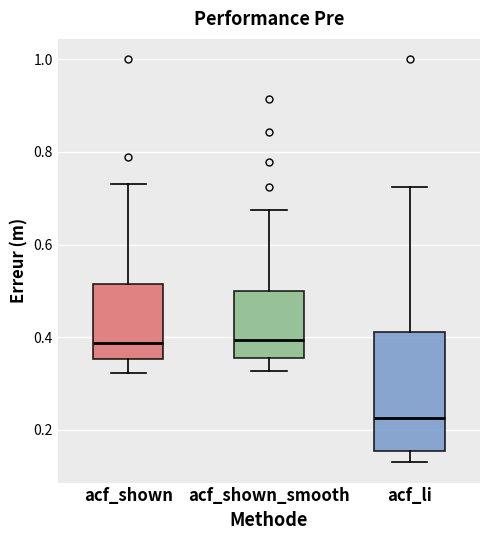

Reading left to right, transcribe this box plot: for each box, give where its median line is, the range the box spans, and where its two whiskers end, as read against the y-axis. The values are not printed on the chart, so give them approximately, as read against the axis.

acf_shown: median 0.38, box 0.36 to 0.52, whiskers 0.32 to 0.74
acf_shown_smooth: median 0.40, box 0.36 to 0.50, whiskers 0.32 to 0.68
acf_li: median 0.22, box 0.16 to 0.42, whiskers 0.14 to 0.72